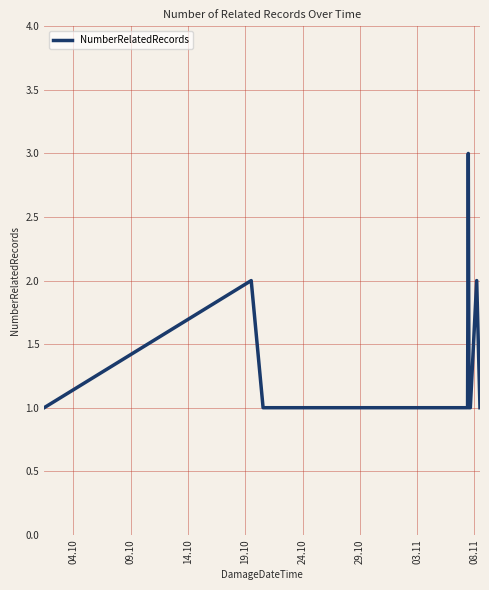

What is the greatest value displayed?

3